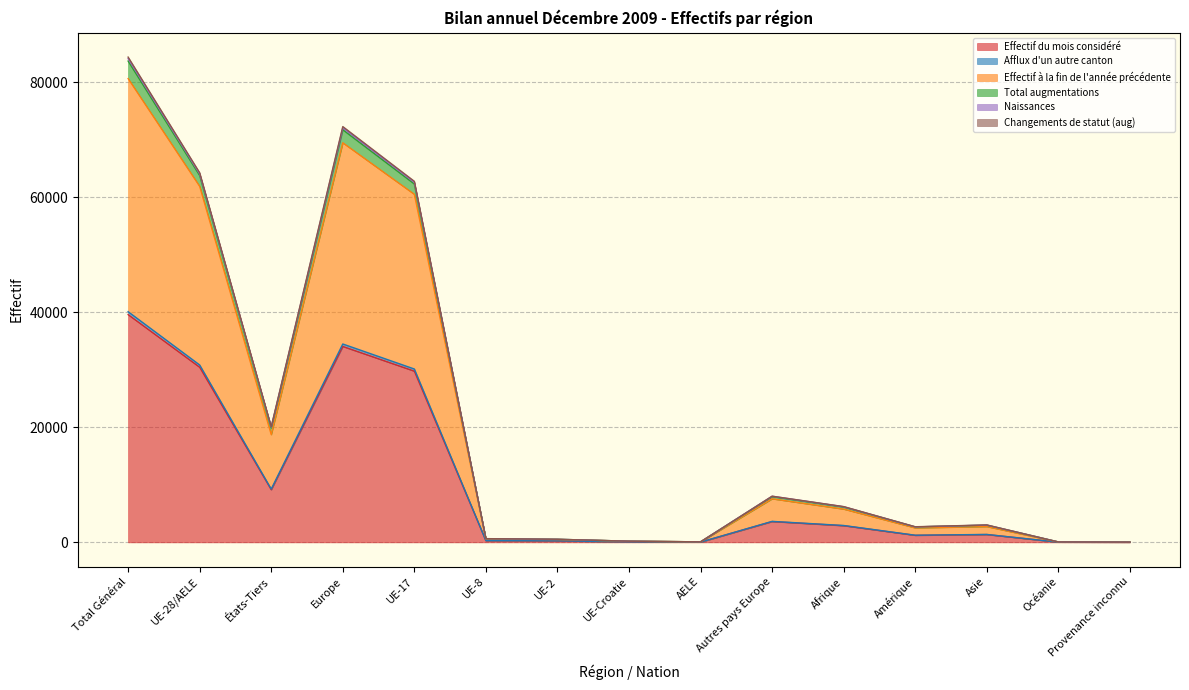

Where is the first local minimum for Effectif à la fin de l'année précédente?

États-Tiers